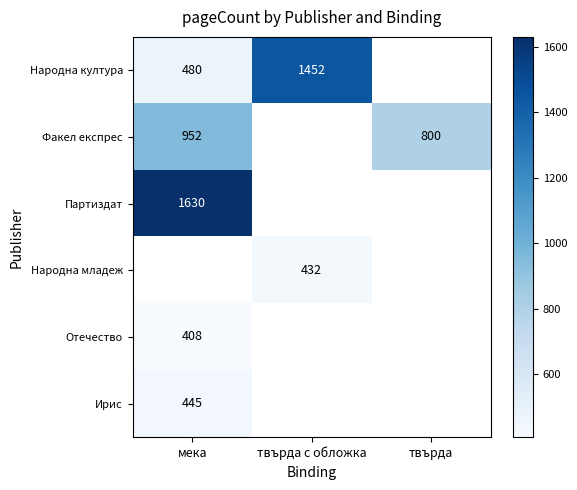

Is it true that Партиздат equals 1630 at мека?

True